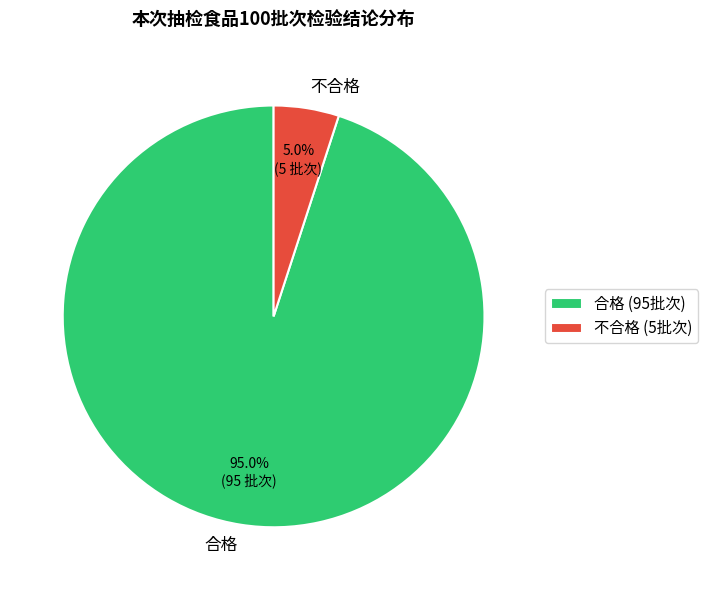

Count the number of slices in the pie.

2